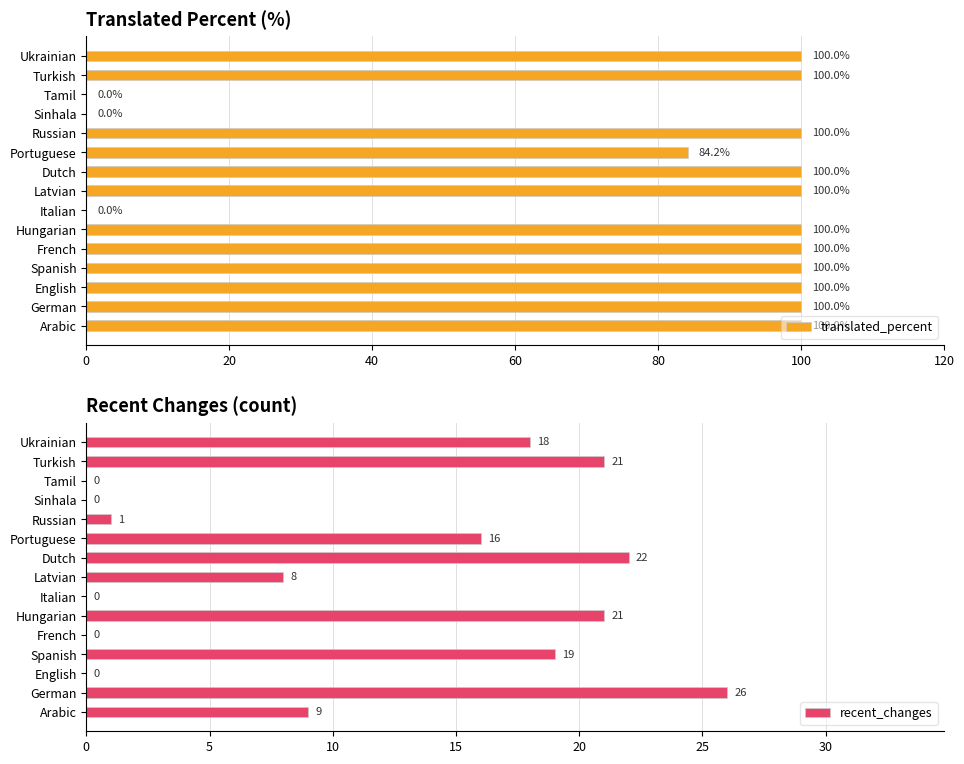

Is it true that translated_percent equals 100.0 at Hungarian?

True